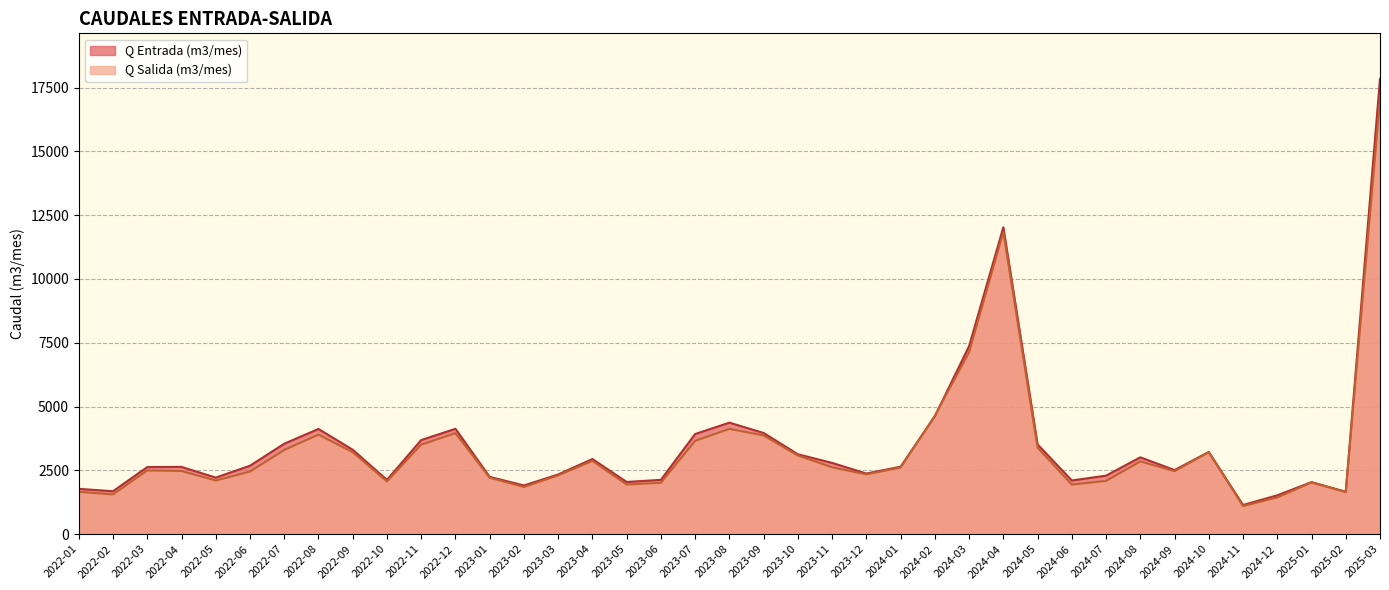

Reading right to left, what are all the values shown in this chart?

Q Entrada (m3/mes): 2025-03=17843	2025-02=1661	2025-01=2038	2024-12=1521	2024-11=1142	2024-10=3219	2024-09=2511	2024-08=3010	2024-07=2292	2024-06=2103	2024-05=3515	2024-04=12025	2024-03=7368	2024-02=4620	2024-01=2642	2023-12=2374	2023-11=2791	2023-10=3130	2023-09=3964	2023-08=4369	2023-07=3924	2023-06=2128	2023-05=2044	2023-04=2943	2023-03=2339	2023-02=1907	2023-01=2244	2022-12=4128	2022-11=3687	2022-10=2127	2022-09=3307	2022-08=4122	2022-07=3543	2022-06=2681	2022-05=2215	2022-04=2635	2022-03=2628	2022-02=1681	2022-01=1775
Q Salida (m3/mes): 2025-03=17010	2025-02=1647	2025-01=2024	2024-12=1438	2024-11=1099	2024-10=3212	2024-09=2467	2024-08=2850	2024-07=2087	2024-06=1942	2024-05=3389	2024-04=11838	2024-03=7127	2024-02=4639	2024-01=2610	2023-12=2340	2023-11=2620	2023-10=3081	2023-09=3867	2023-08=4125	2023-07=3656	2023-06=2013	2023-05=1943	2023-04=2870	2023-03=2302	2023-02=1847	2023-01=2211	2022-12=3958	2022-11=3506	2022-10=2063	2022-09=3211	2022-08=3899	2022-07=3298	2022-06=2453	2022-05=2101	2022-04=2475	2022-03=2495	2022-02=1556	2022-01=1659